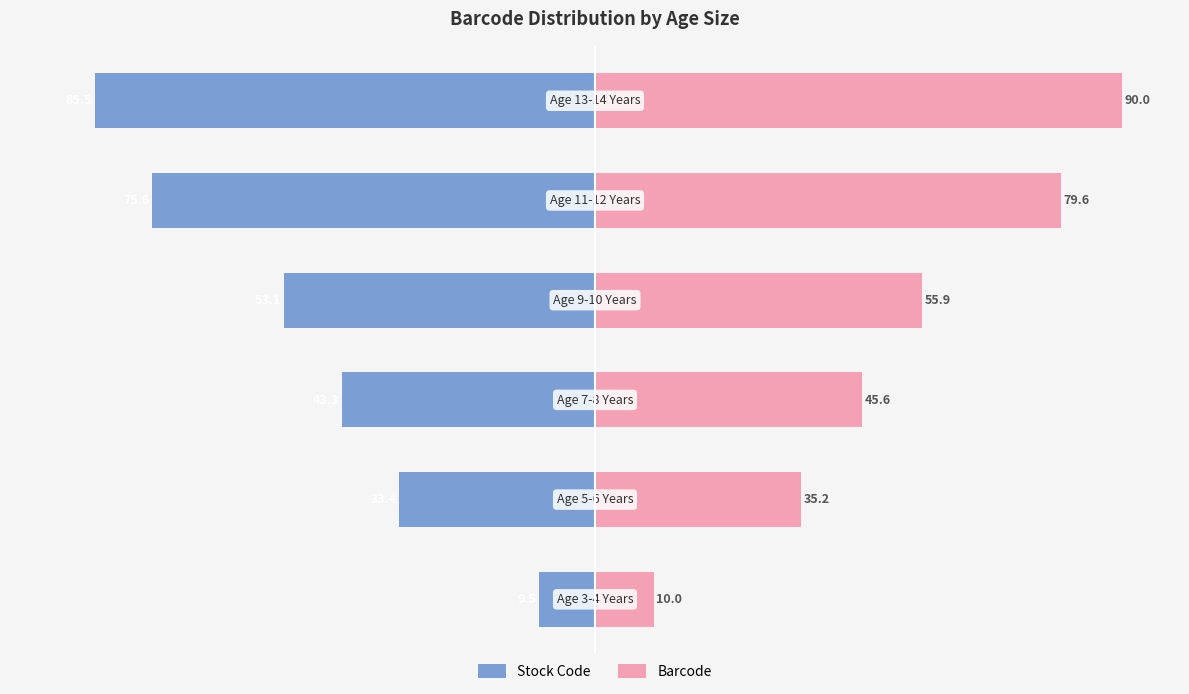

What is the average value of the Stock Code series?

-50.1